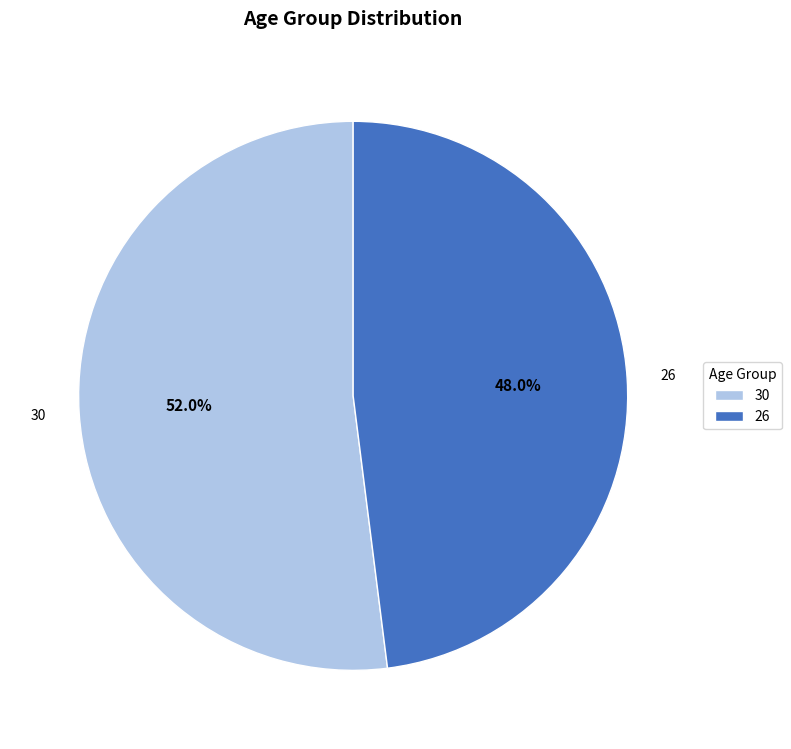

Count the number of slices in the pie.

2